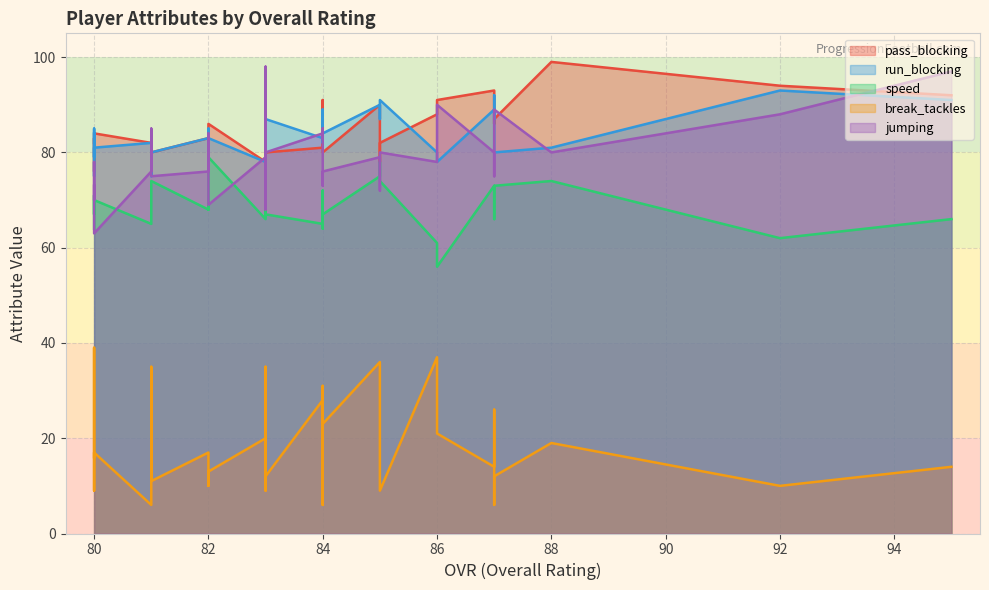

True or false: run_blocking has a value of 27 at 6.

False